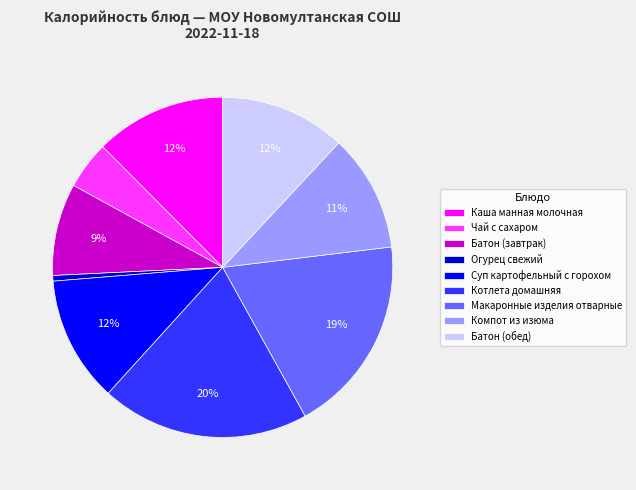

Combined, do Котлета домашняя and Батон (обед) account for over 50%?

No